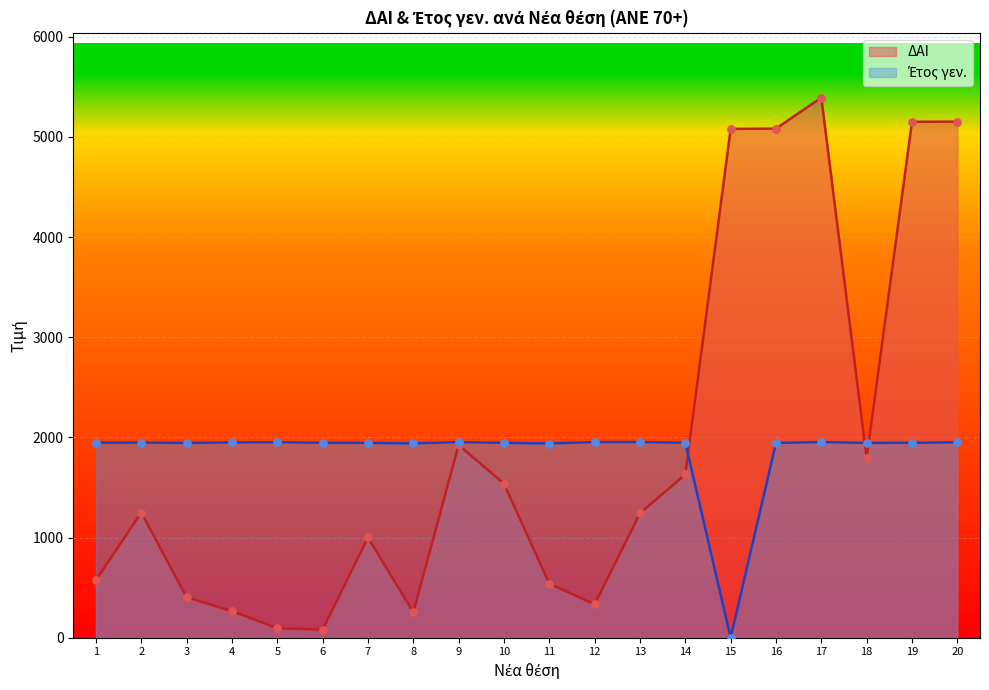

Which series reaches the maximum Y coordinate?

ΔΑΙ